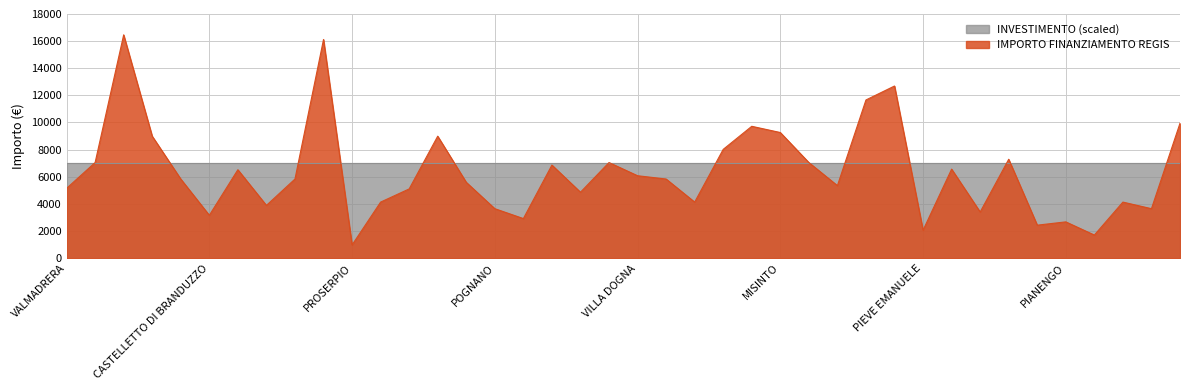

What is the ratio of the value at PIGRA to the value at CASTELGERUNDO?

0.8